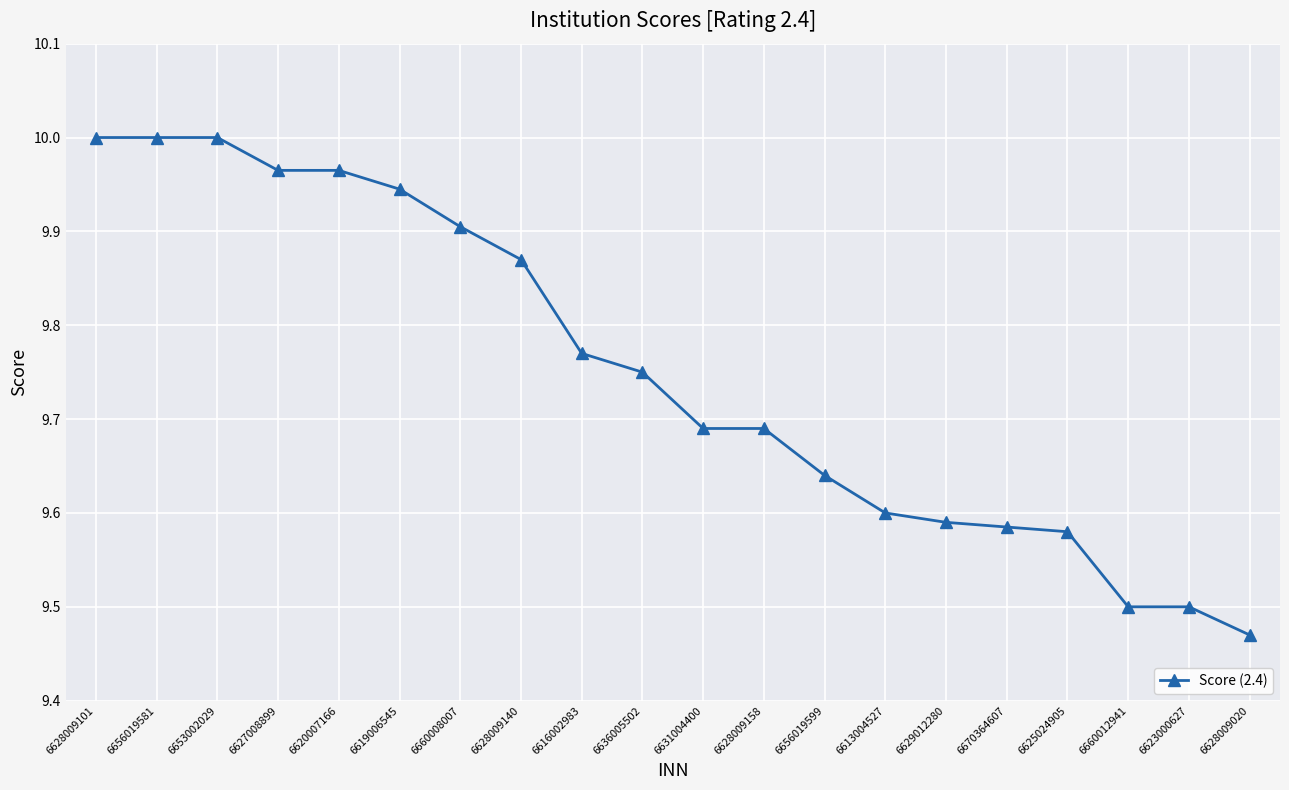

At which label is the value closest to 9?

6628009020